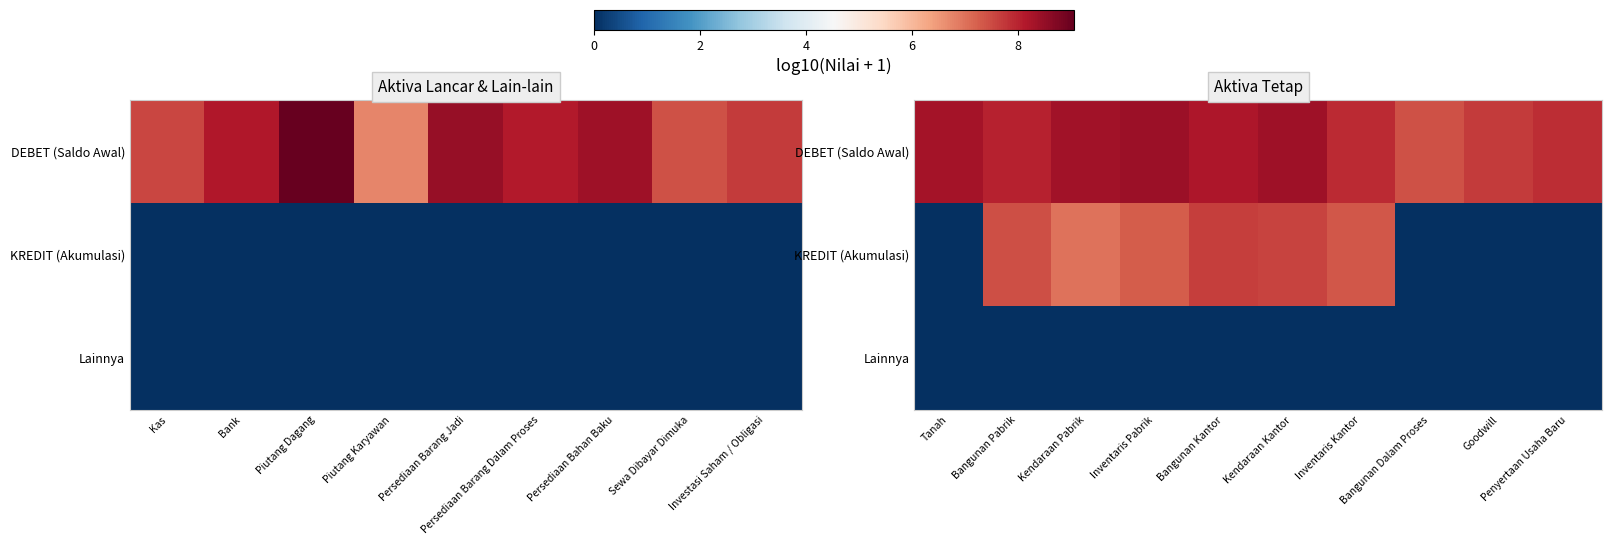

At which label does KREDIT (Akumulasi) first exceed 7?

Bangunan Pabrik